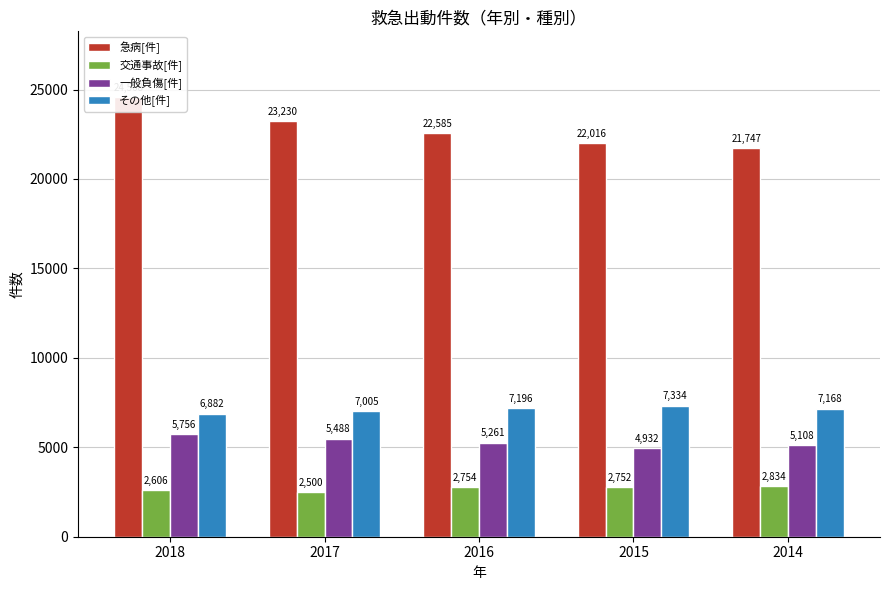

What is the difference between the maximum and minimum values in the その他[件] series?

452